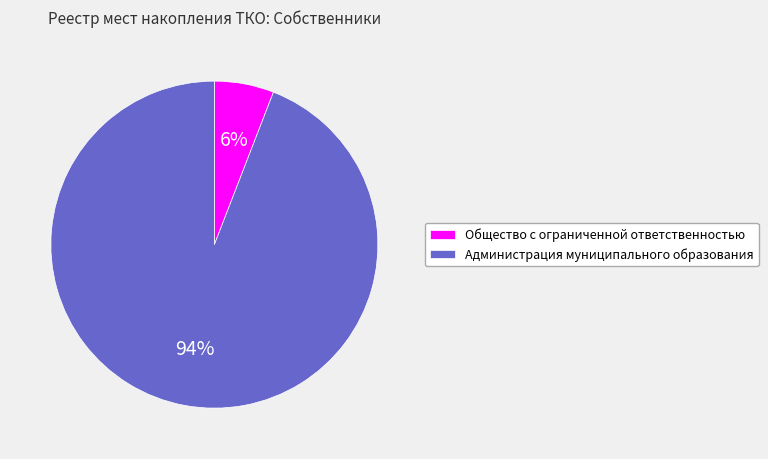

How many segments does this pie chart have?

2